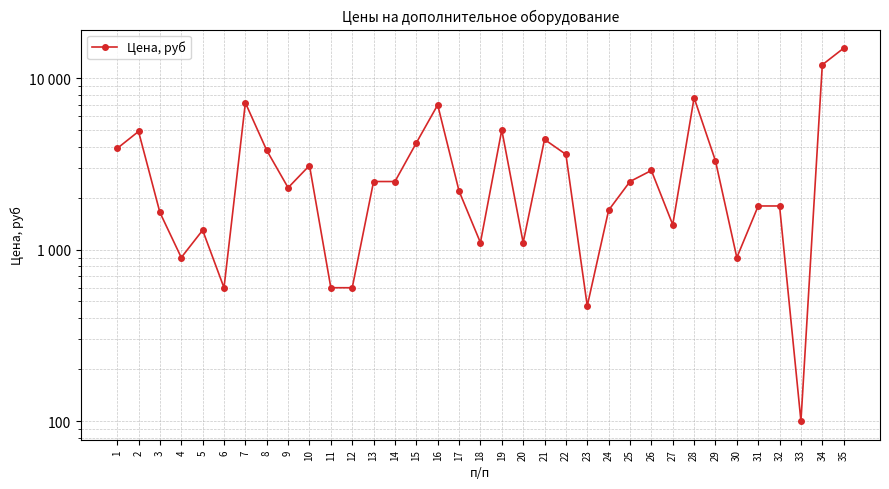

How many lines are shown in the chart?

1